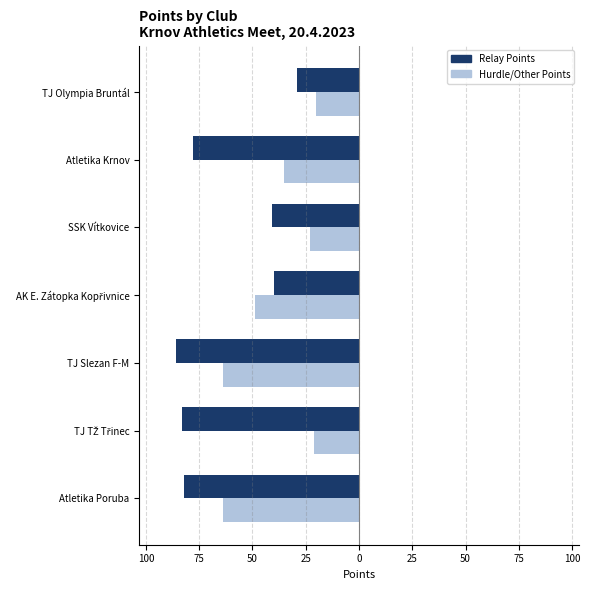

What are all the series names shown in the legend?

Relay Points, Hurdle/Other Points